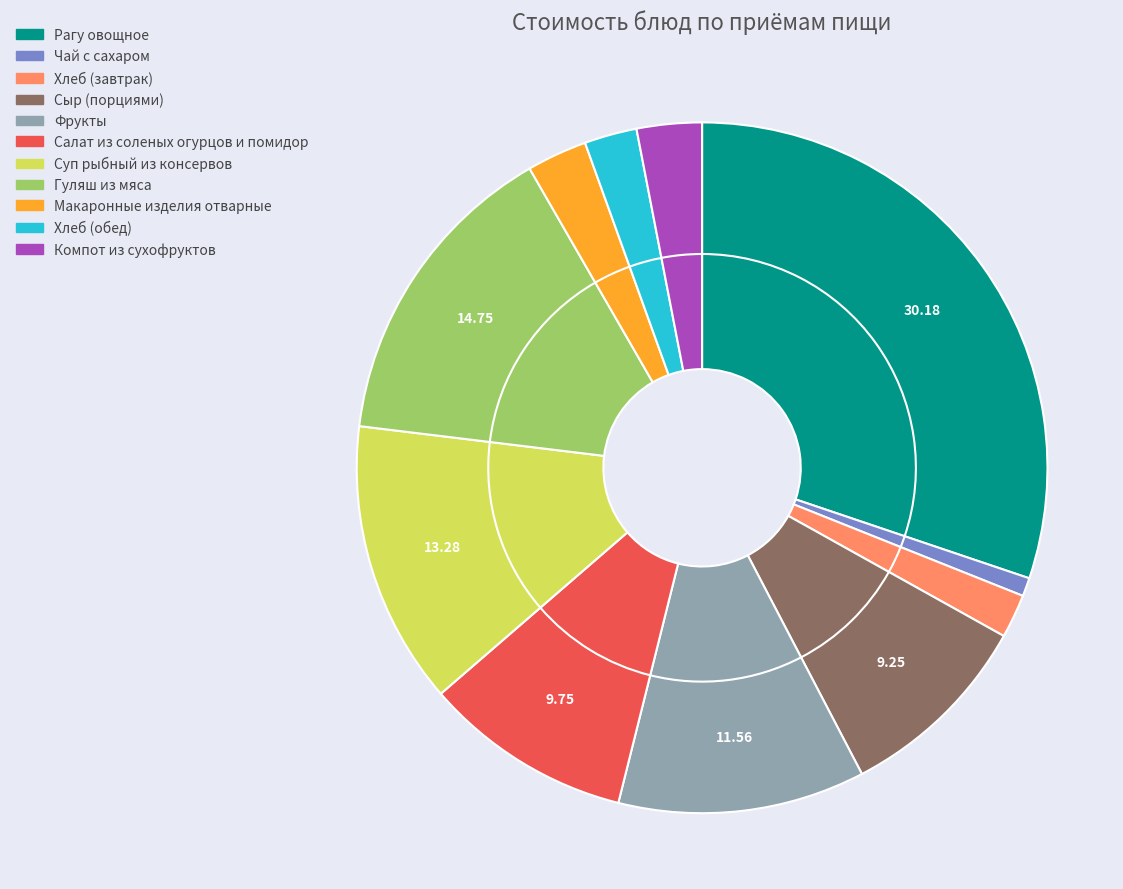

What percentage is the Гуляш из мяса slice, to the nearest percent?

15%